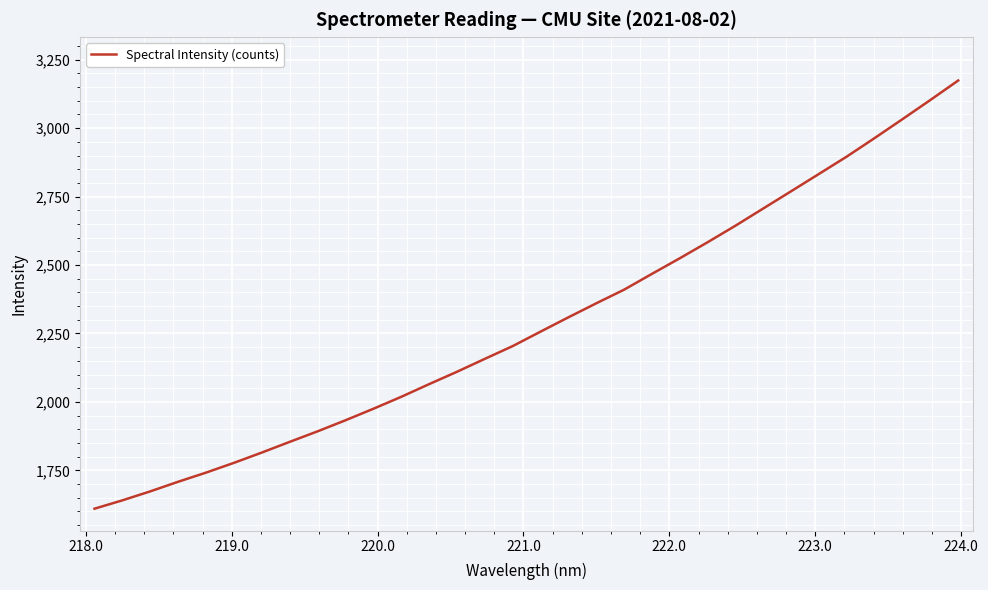

True or false: there are more than 1 points higher than both neighbors.

False